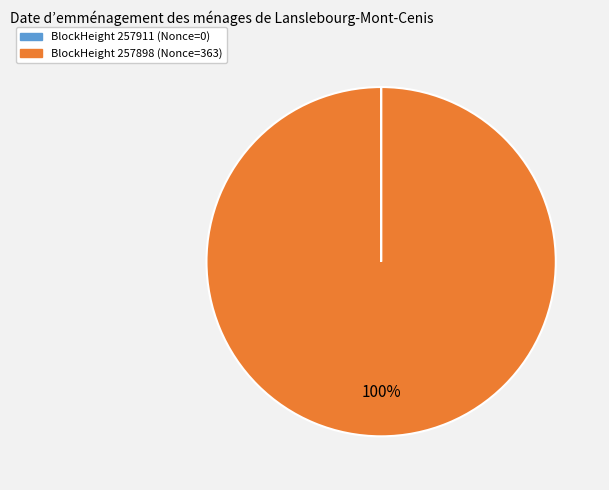

To the nearest percent, what is the difference between the largest and smallest slice percentages?

100%